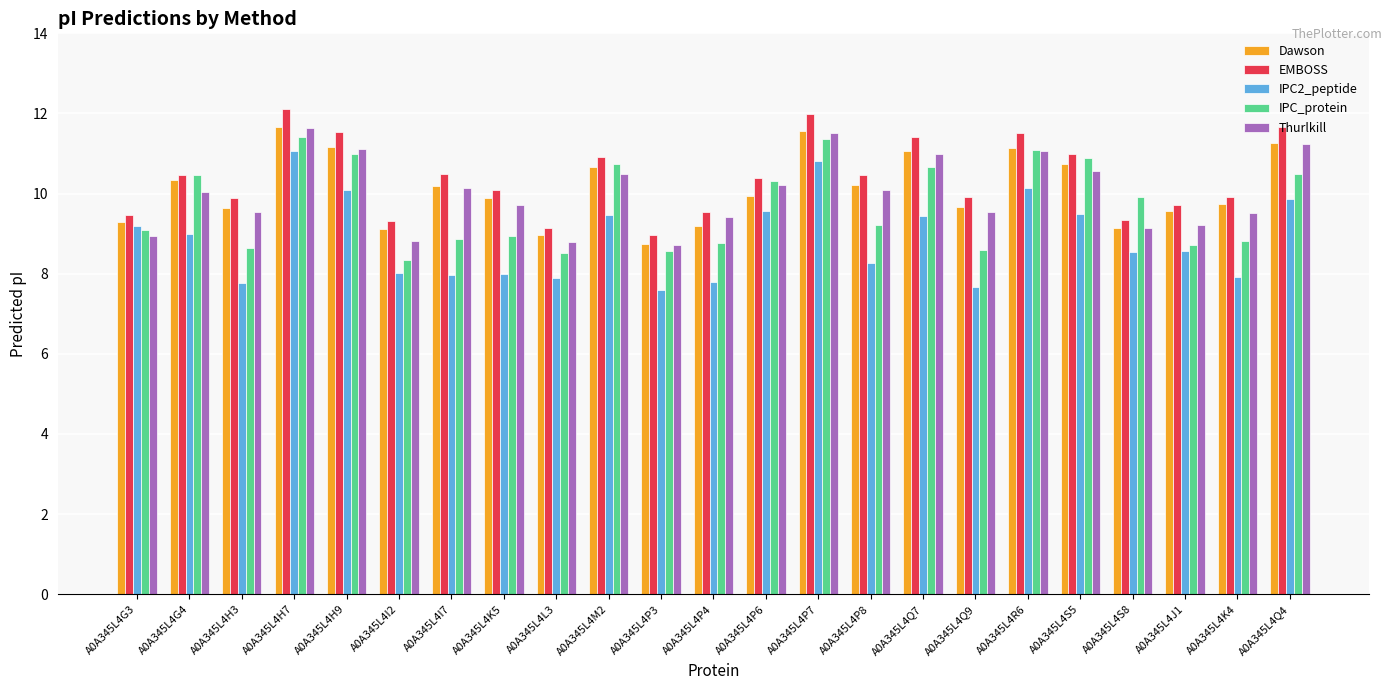

What is the difference between the EMBOSS values at A0A345L4P4 and A0A345L4H3?

0.4